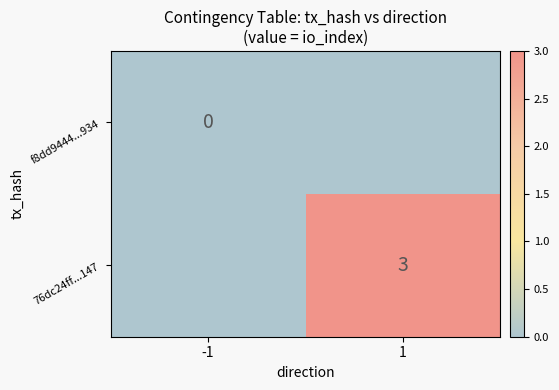

Is it true that 76dc24ff...147 equals 1 at 1?

False